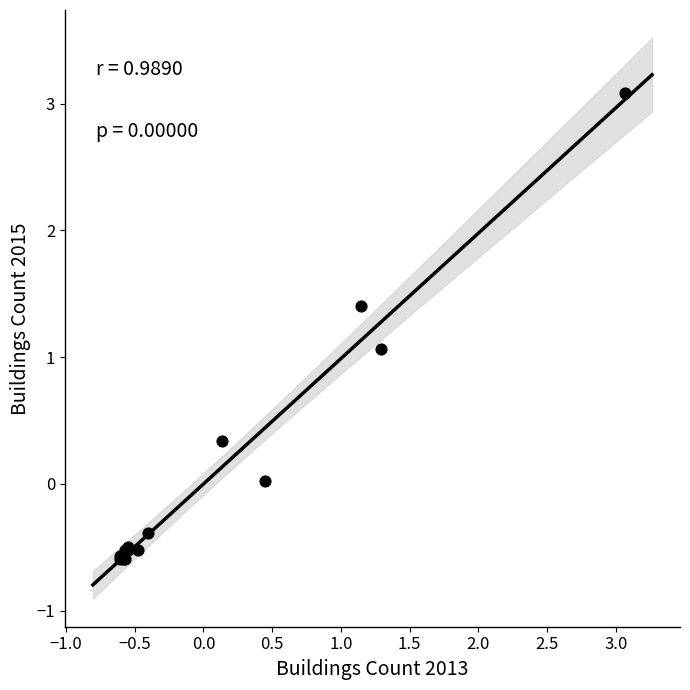

What Y value in the scatter plot is closest to 1?

1.1